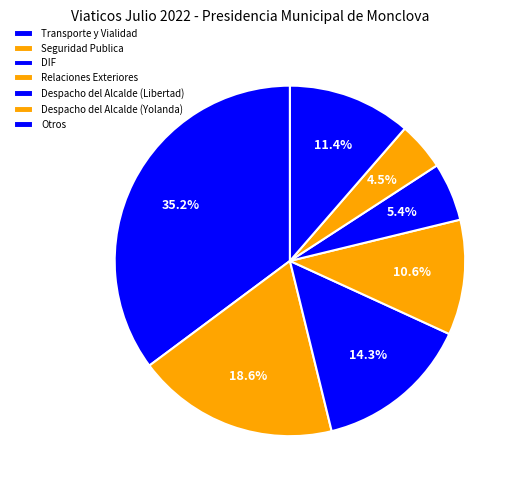

Does Transporte y Vialidad account for over 50% of the chart?

No